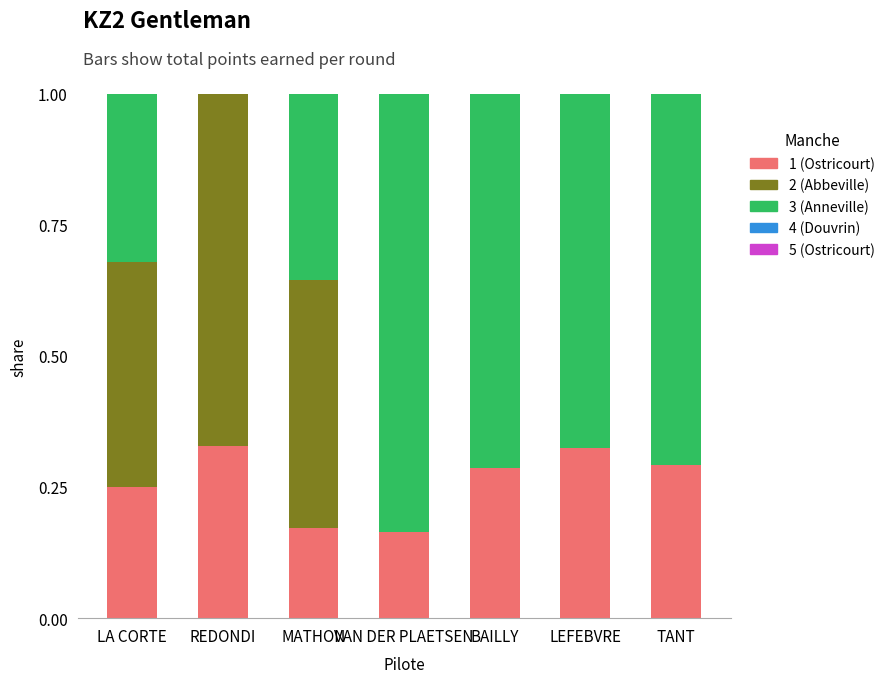

Are the bars horizontal?

No